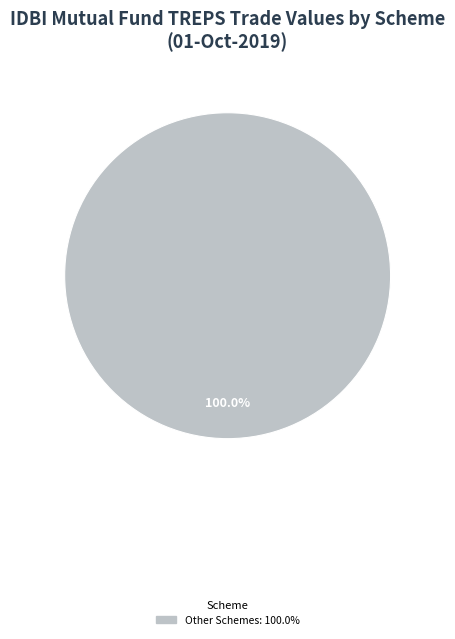

Is there a majority slice in this chart?

Yes